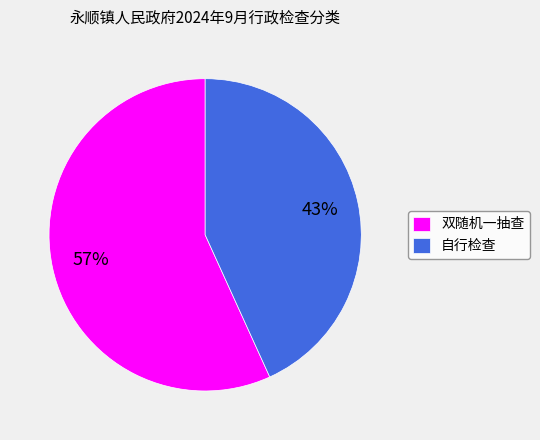

Is the sum of 双随机一抽查 and 自行检查 greater than half?

Yes